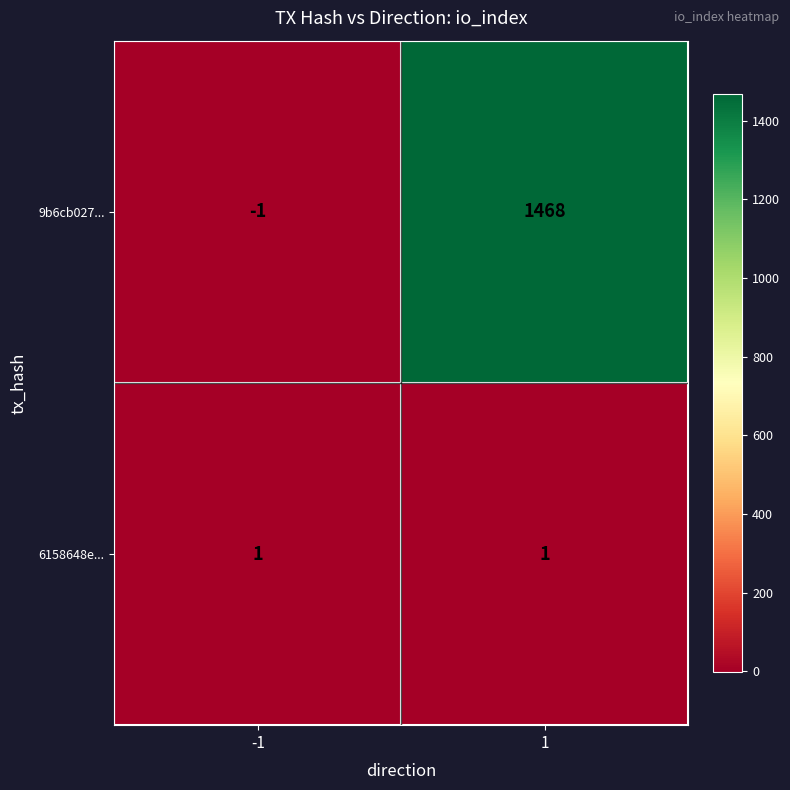

List the series in order of their overall mean, highest first.

9b6cb027..., 6158648e...